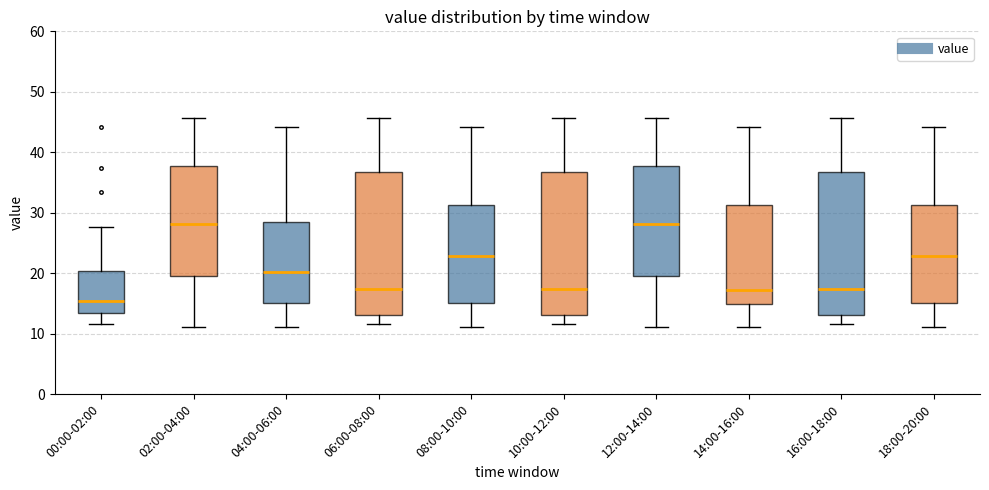

Which box has the lowest median line?

00:00-02:00